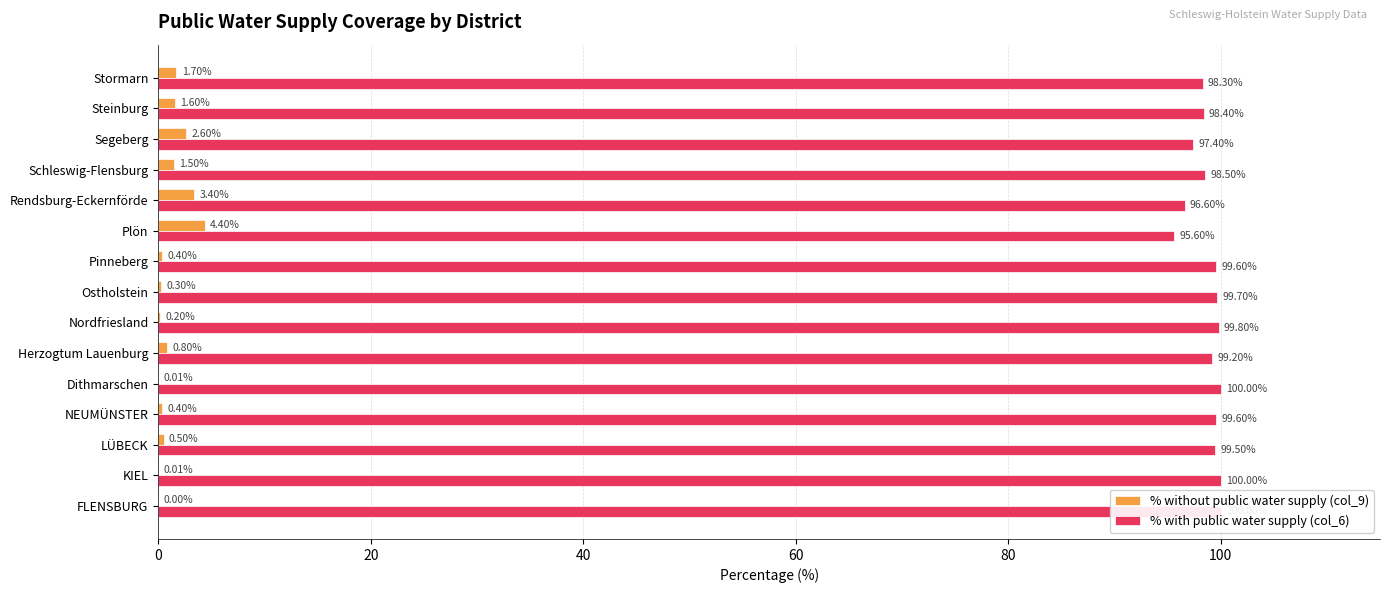

Rank the series at Segeberg from lowest to highest value.

% without public water supply (col_9), % with public water supply (col_6)